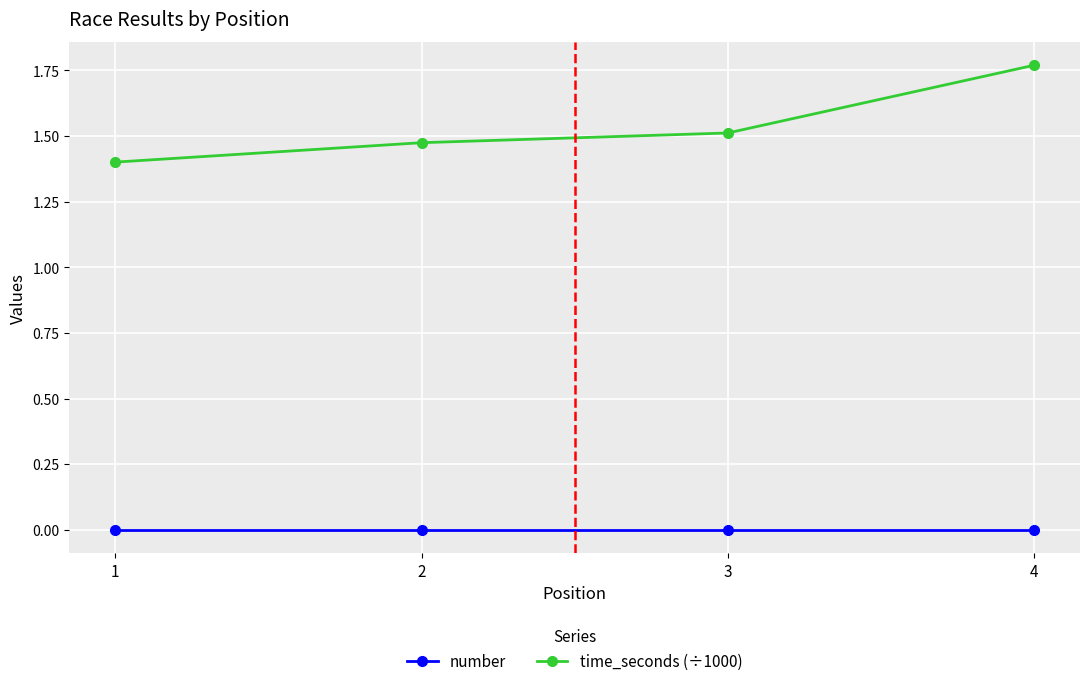

Which label corresponds to the largest value in the chart?

4